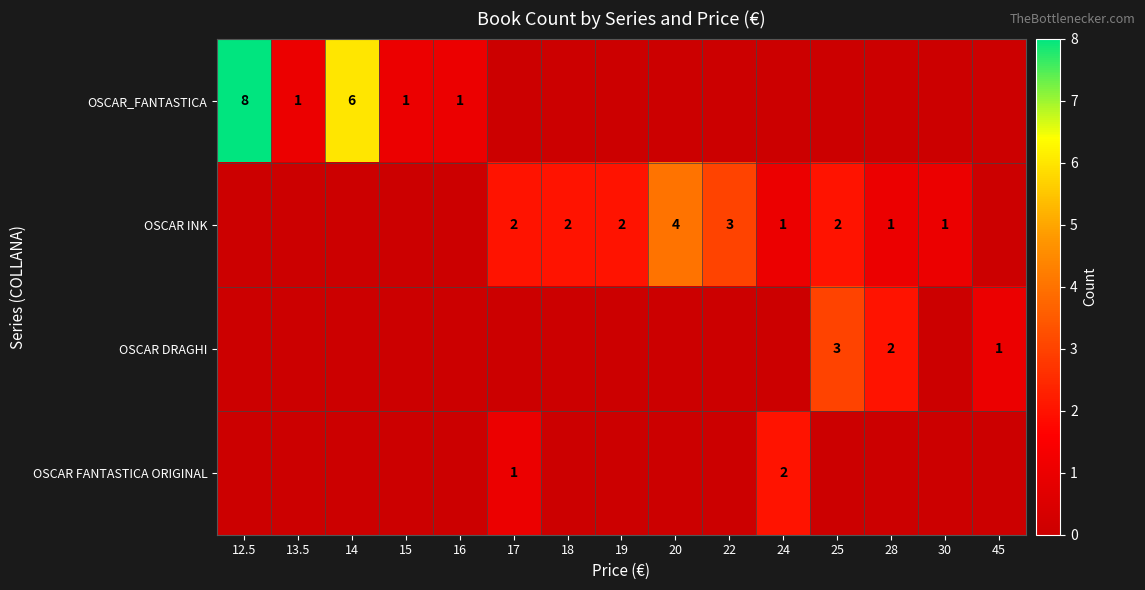

The OSCAR DRAGHI series shows 2 at 28. True or false?

True